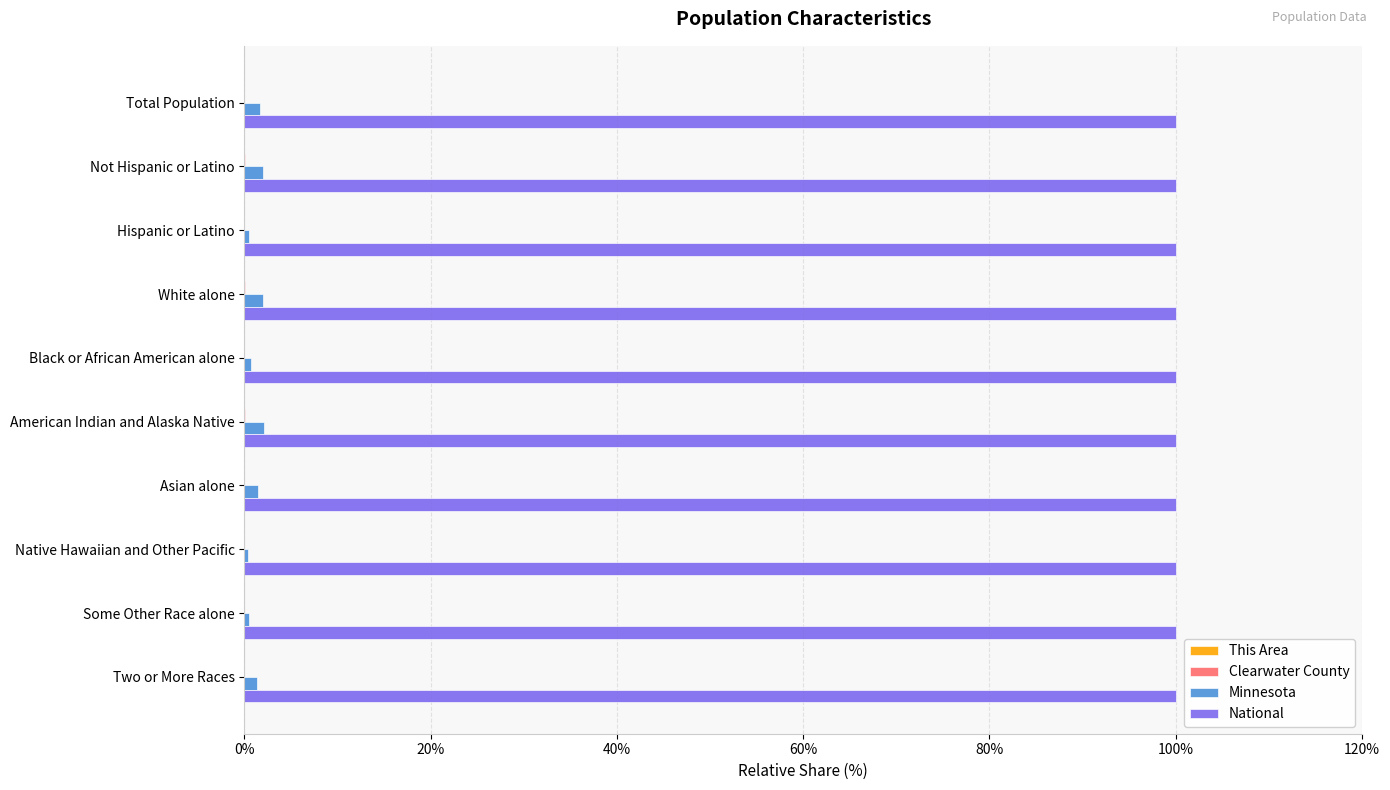

Which series has the largest total across all categories?

National